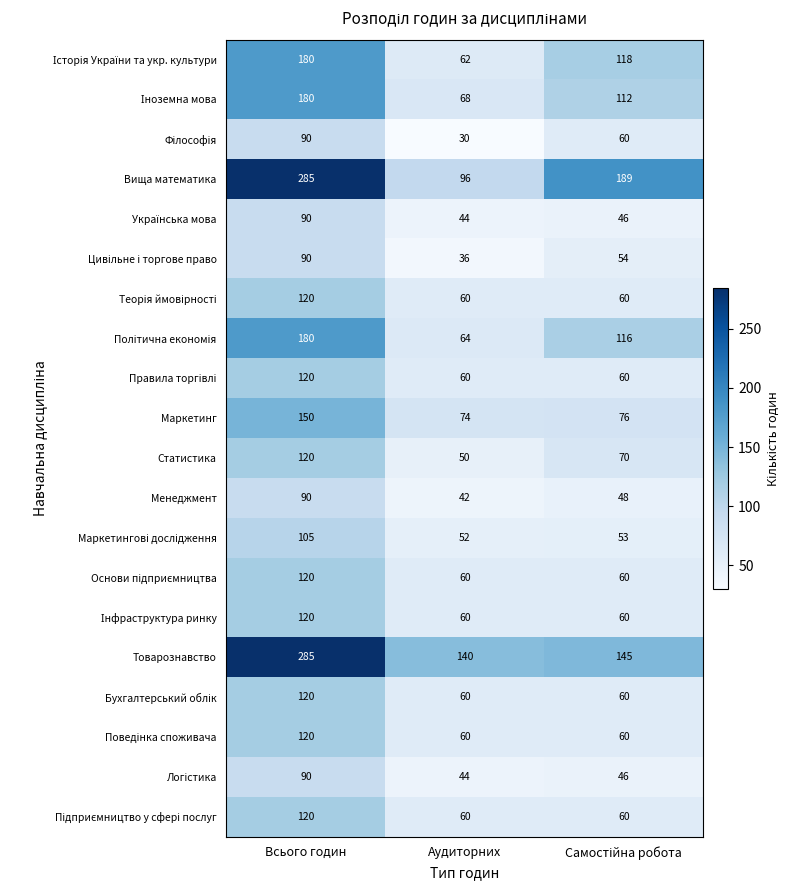

At how many categories does at least one series exceed 143?

2